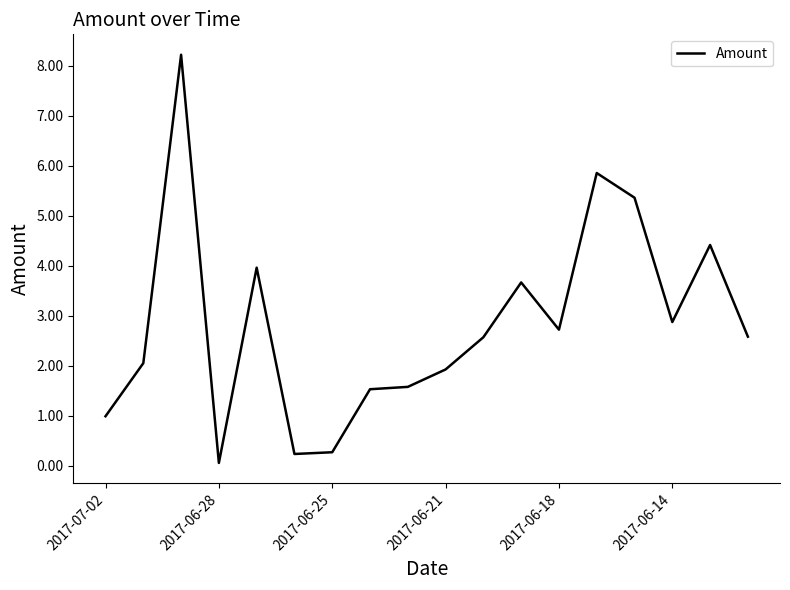

How many lines are shown in the chart?

1